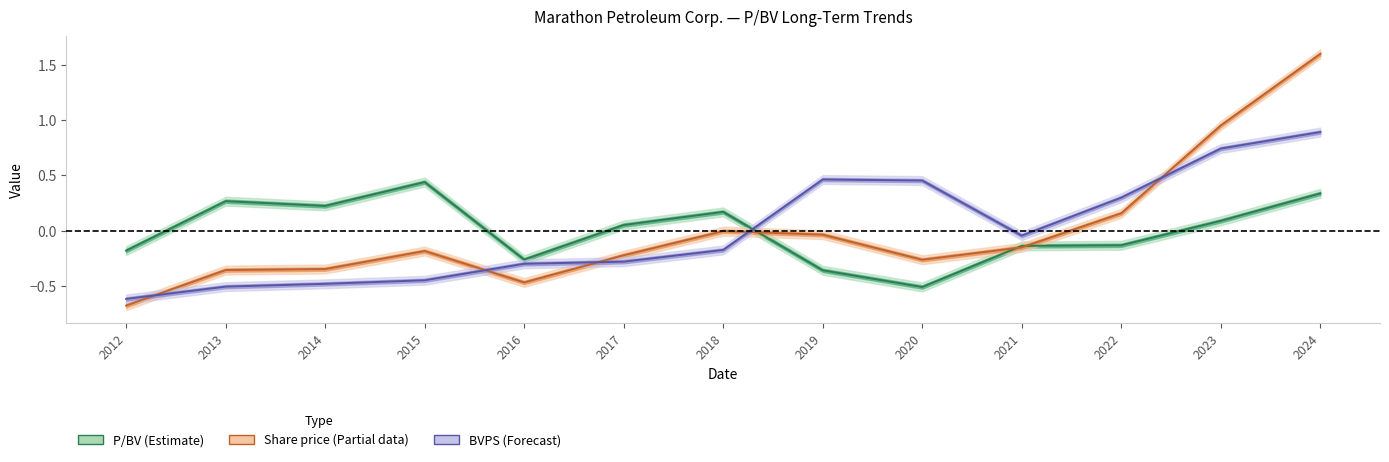

How many values in Share price are below zero?

10